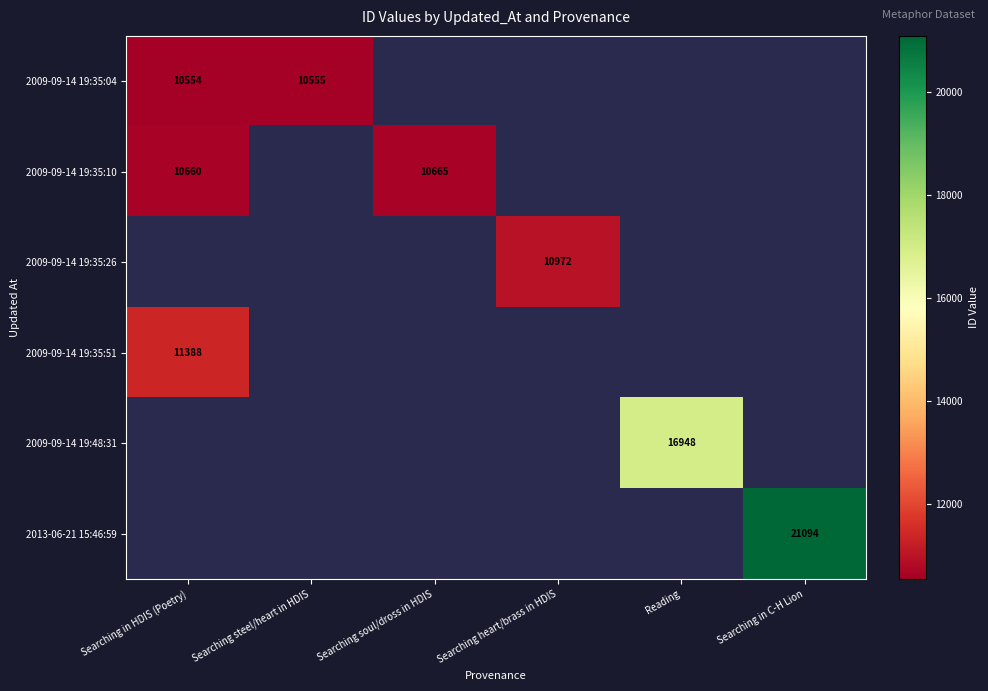

What is the total value across all series at Searching in C-H Lion?

21094